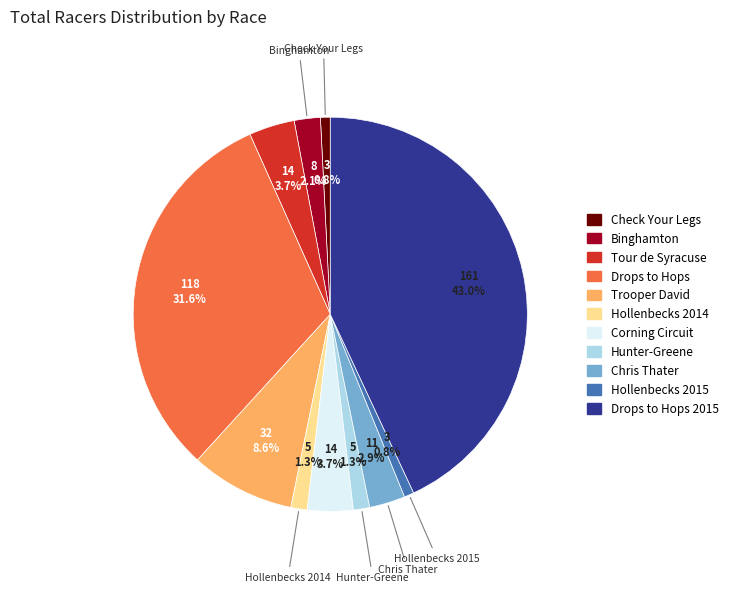

Is there any slice that represents more than half of the pie?

No